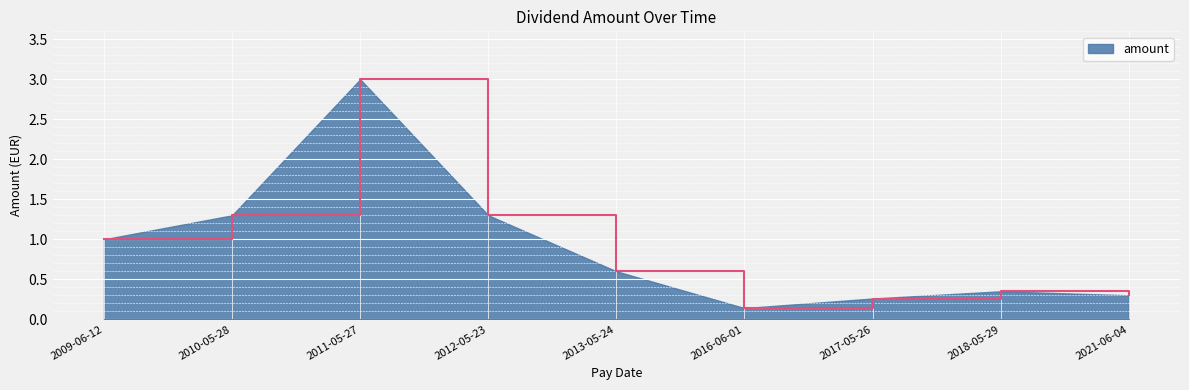

Count the number of data series in this chart.

1